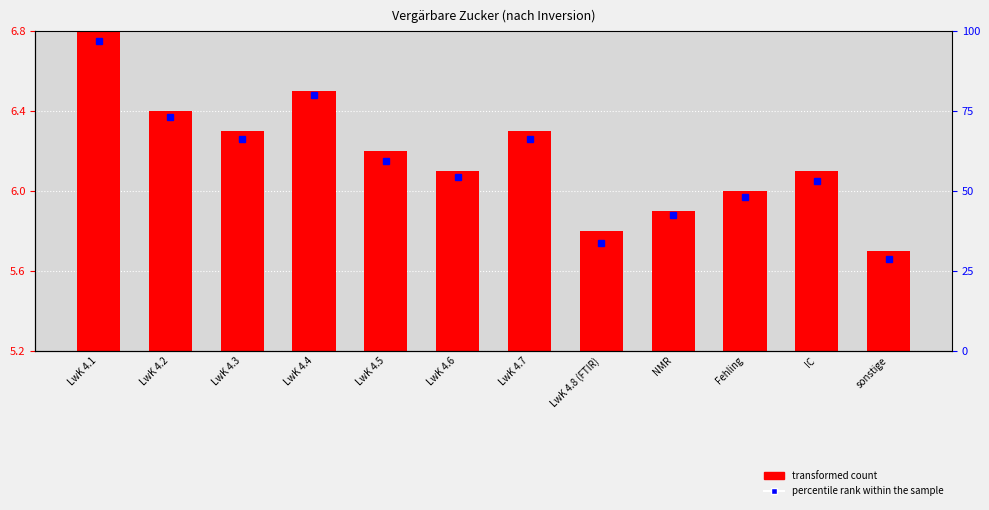

List the labels in order of value, smallest first.

sonstige, LwK 4.8 (FTIR), NMR, Fehling, LwK 4.6, IC, LwK 4.5, LwK 4.3, LwK 4.7, LwK 4.2, LwK 4.4, LwK 4.1